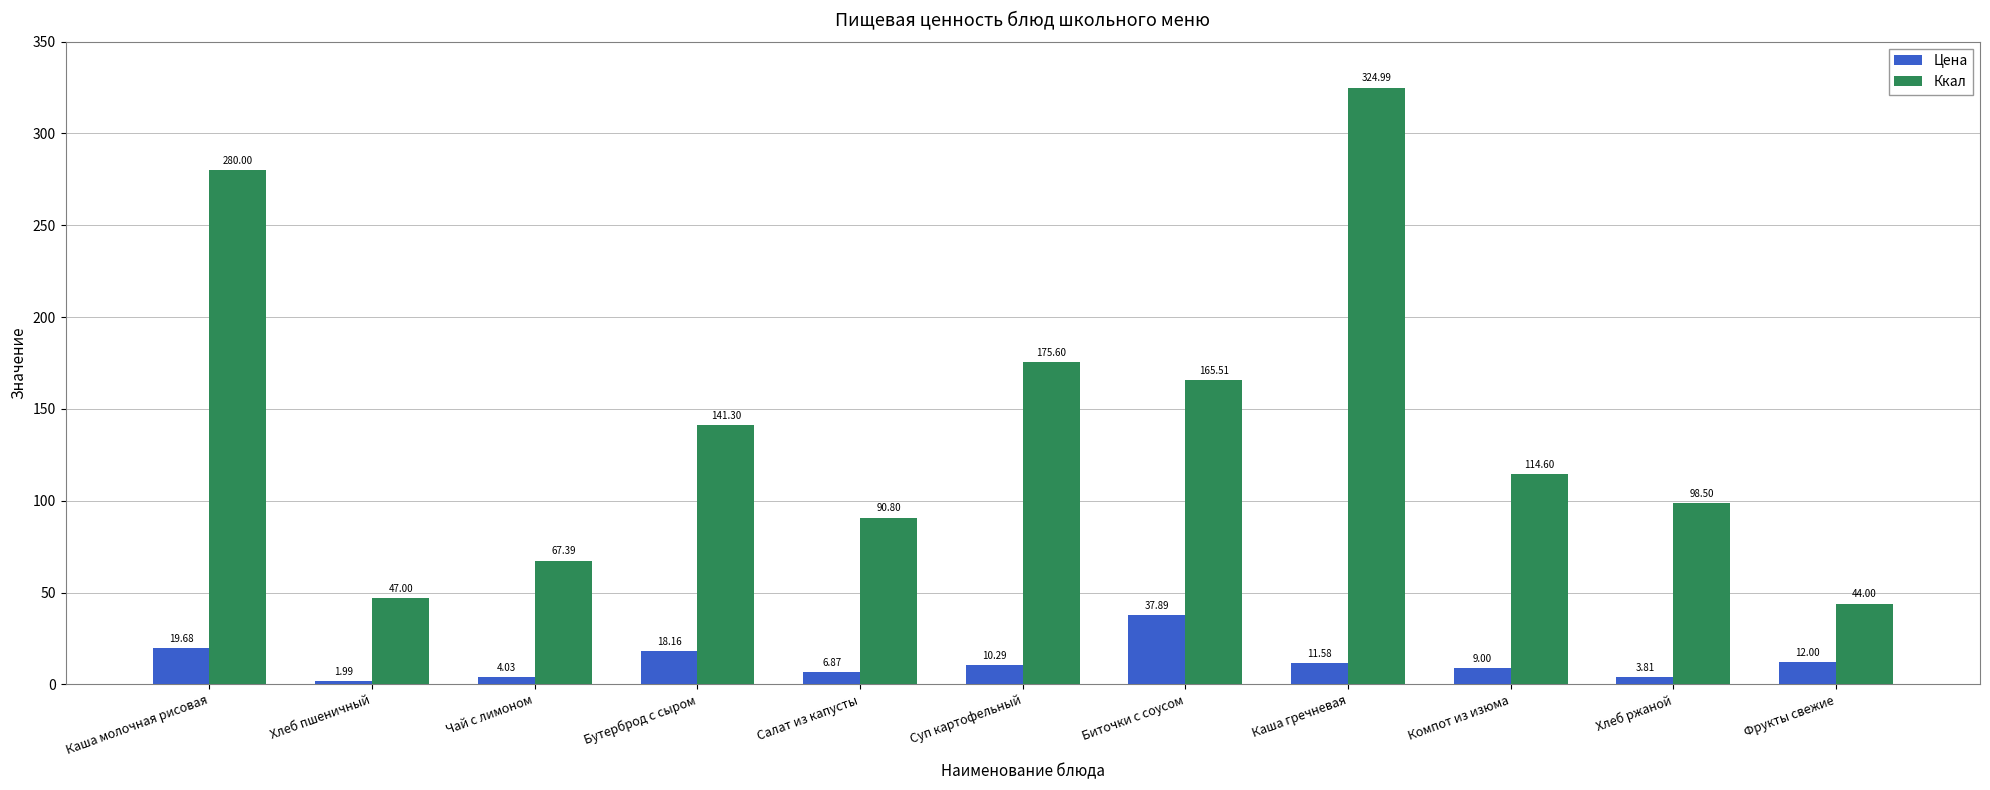

How many values in the Цена series exceed 10?

6